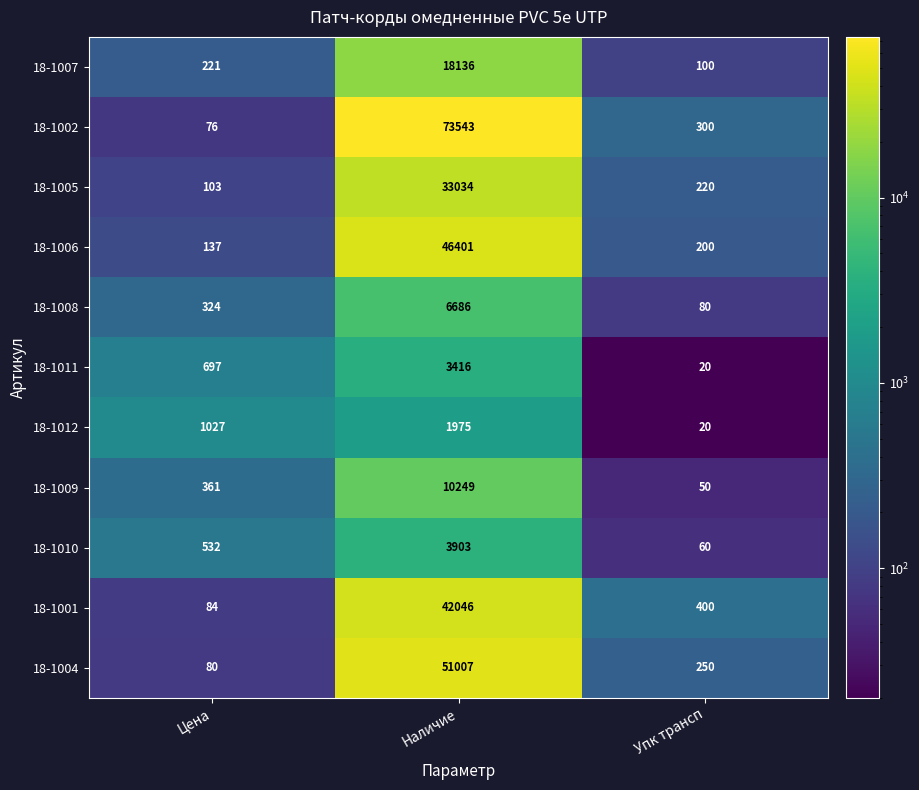

Rank the series by their maximum value, from lowest to highest.

18-1012, 18-1011, 18-1010, 18-1008, 18-1009, 18-1007, 18-1005, 18-1001, 18-1006, 18-1004, 18-1002